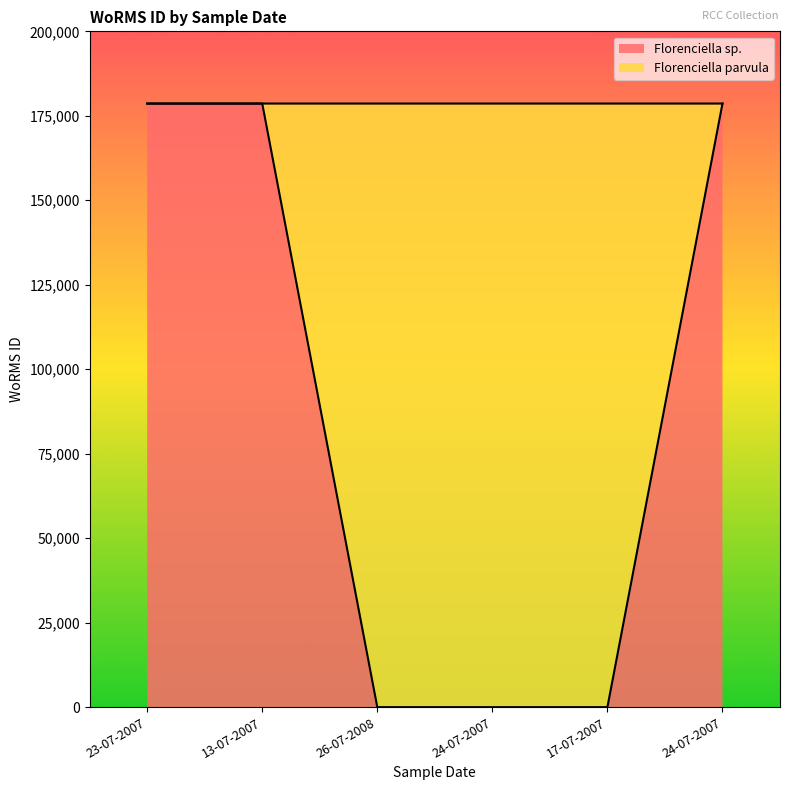

Which series has the largest range (max minus min)?

Florenciella sp.